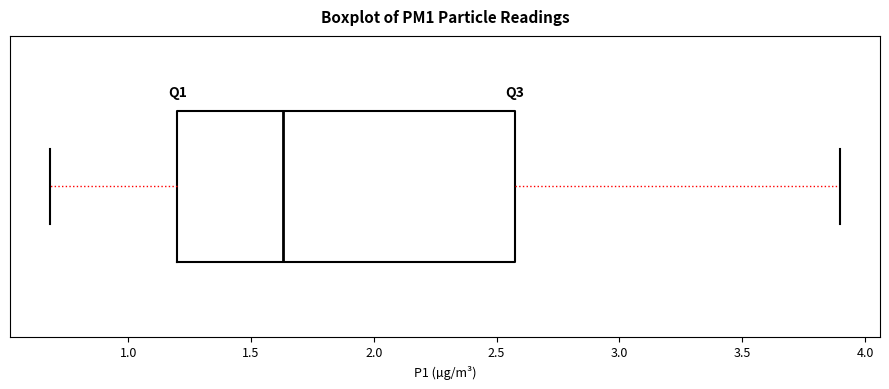

Transcribe this box plot: give where the median line is, the range the box spans, and where the two whiskers end, as read against the x-axis. The values are not printed on the chart, so give them approximately, as read against the axis.

median 1.65, box 1.20 to 2.60, whiskers 0.70 to 3.90